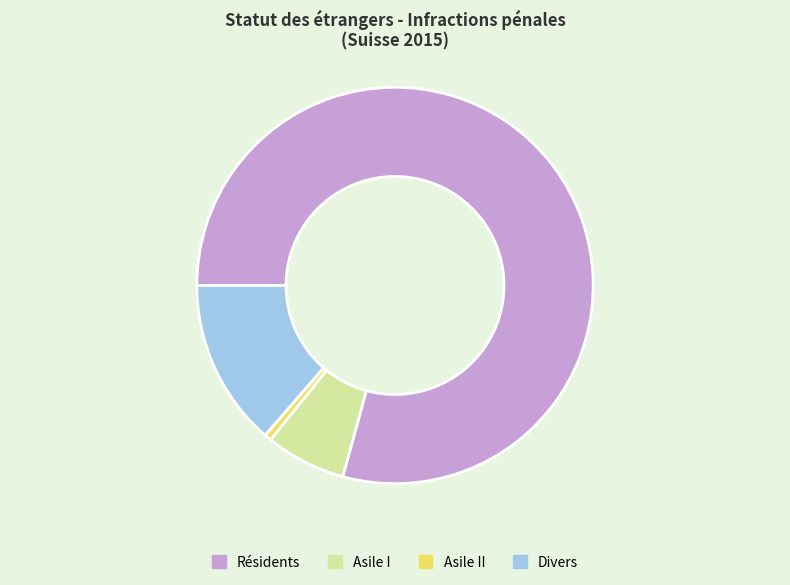

Which category accounts for the majority?

Résidents